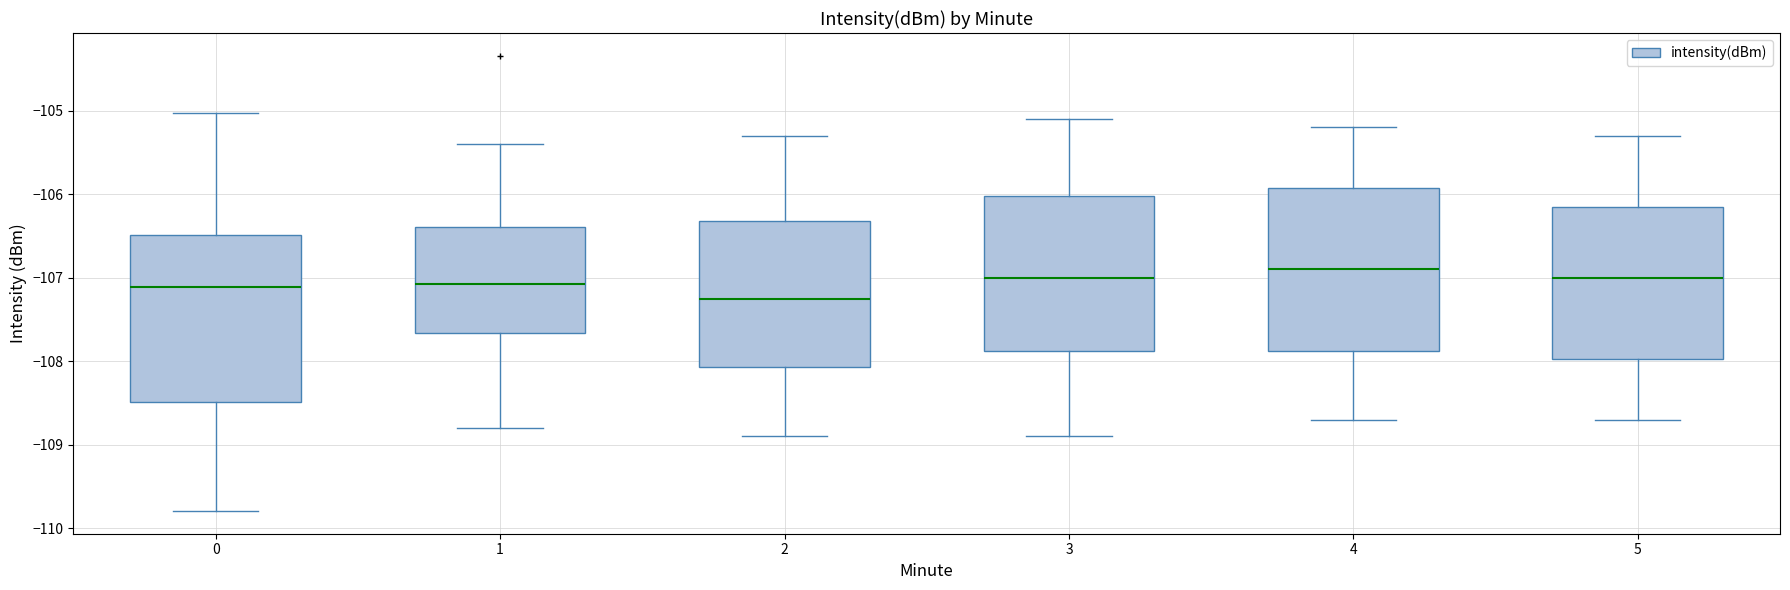

Which box has the lowest median line?

2